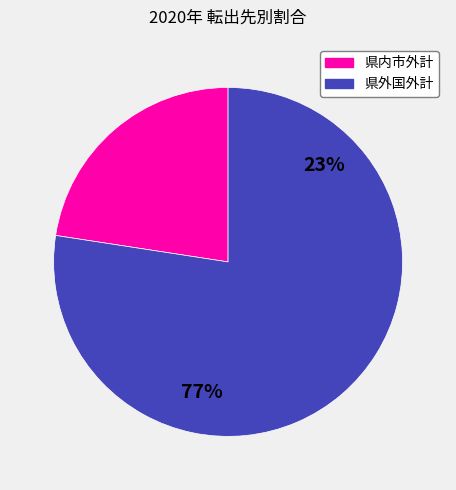

What is the smallest slice in the pie chart?

県内市外計